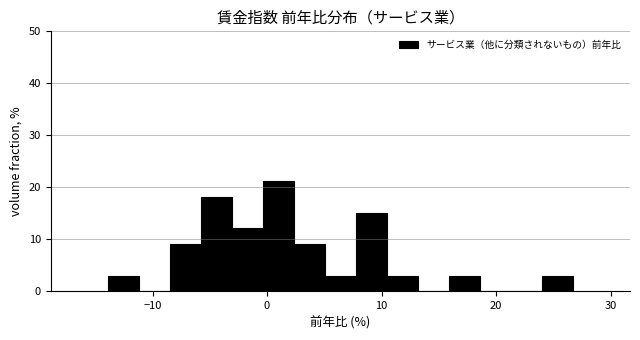

Read against the x-axis, roughly where is the centre of the tallest bar?

1